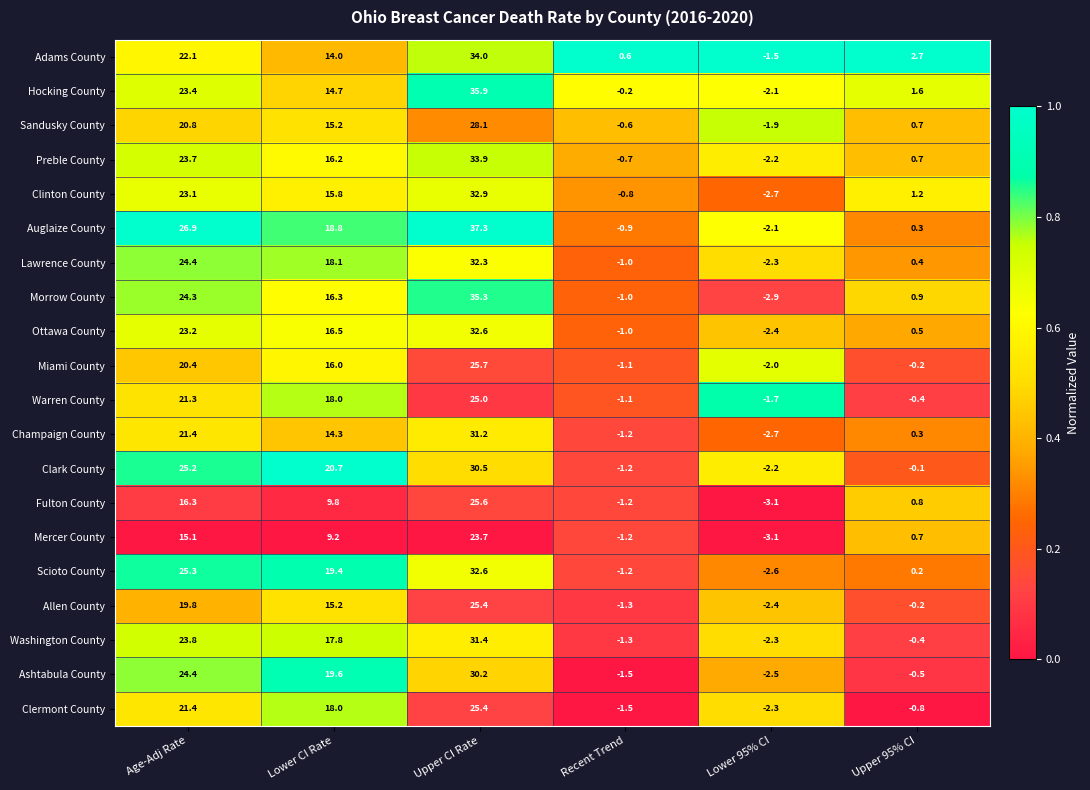

The value of Adams County at Age-Adj Rate is 5.0. True or false?

False